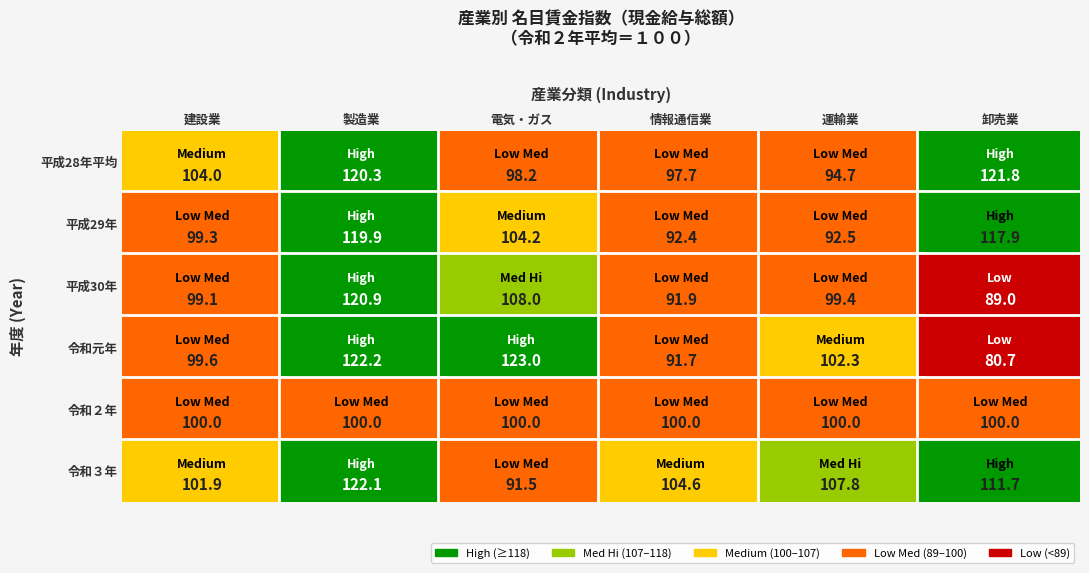

How many series are shown in this chart?

6